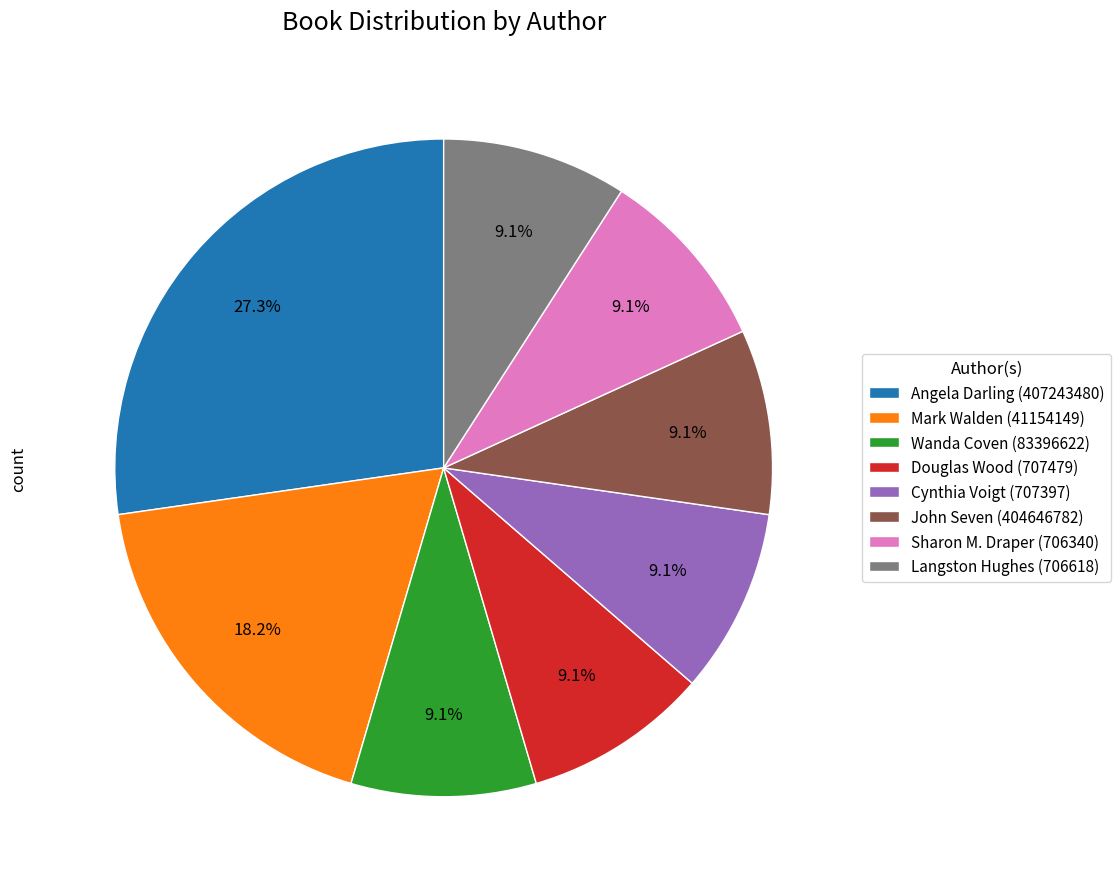

Which slice is the largest?

Angela Darling (407243480)